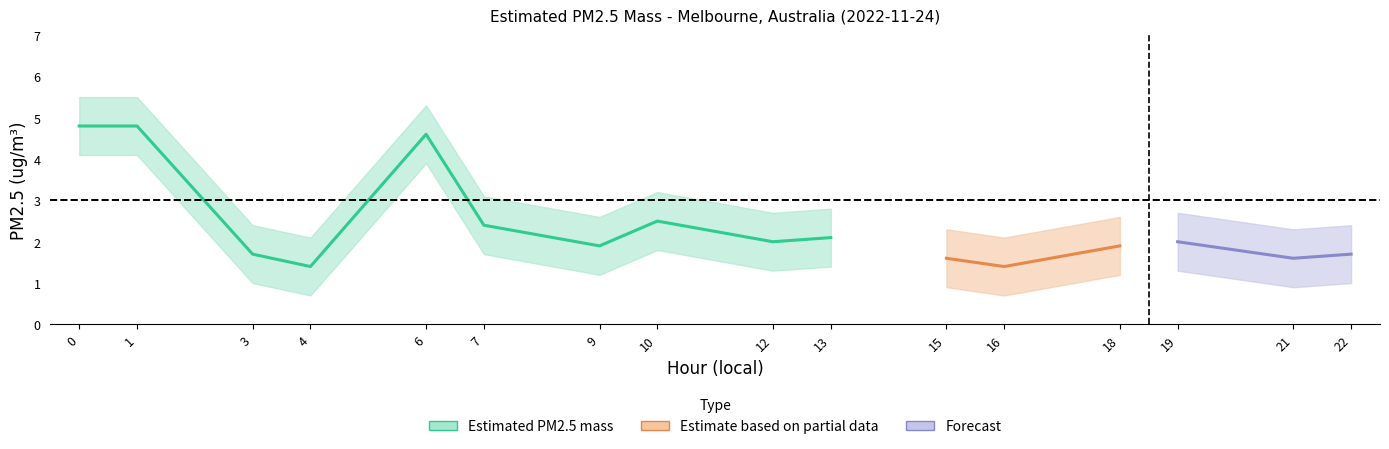

At which category does upper reach its first local peak?

6